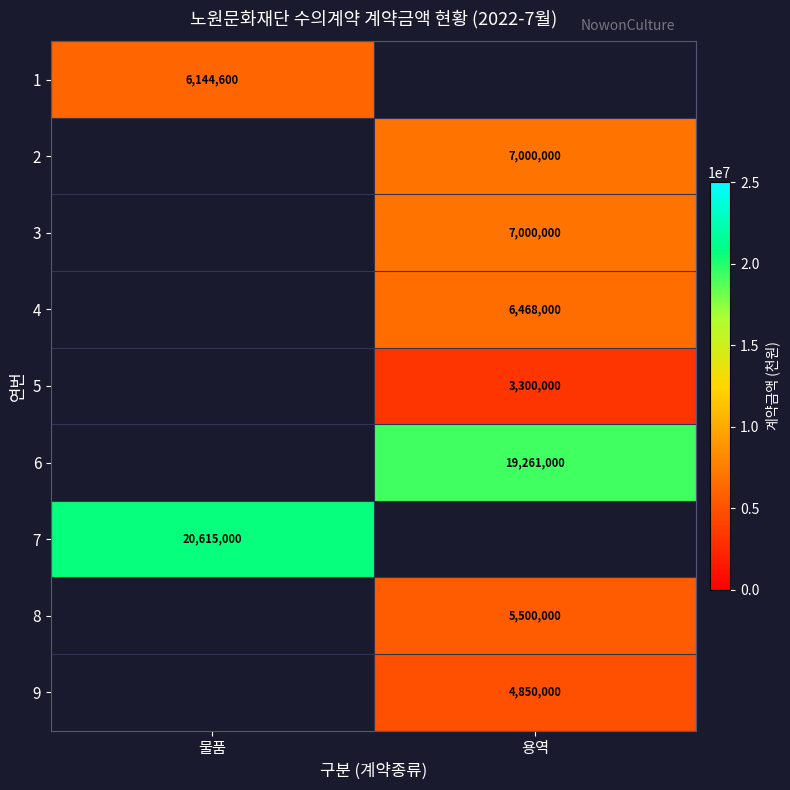

True or false: 5 has a value of 3300000 at 용역.

True